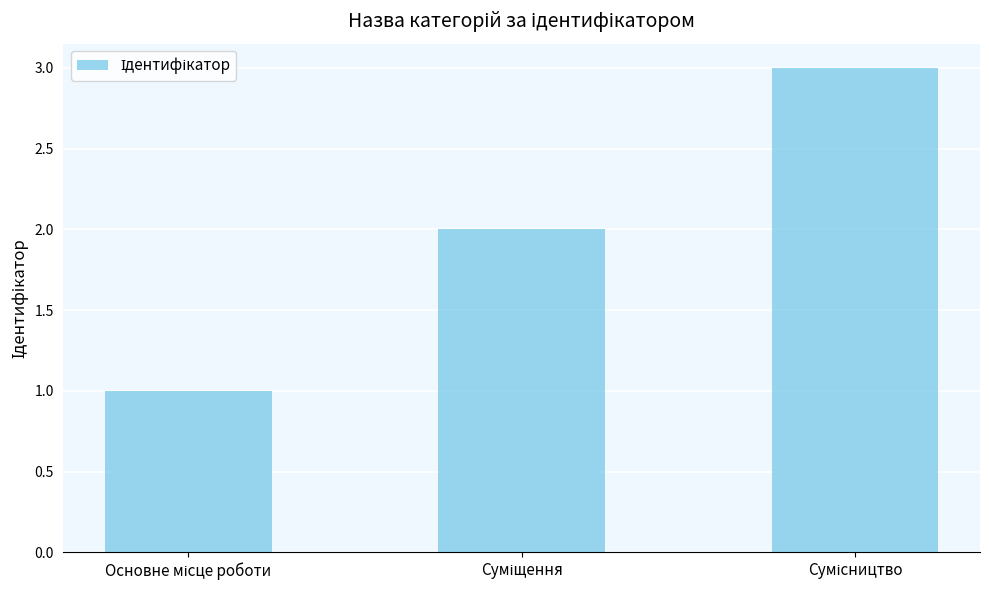

Does the chart contain stacked bars?

No